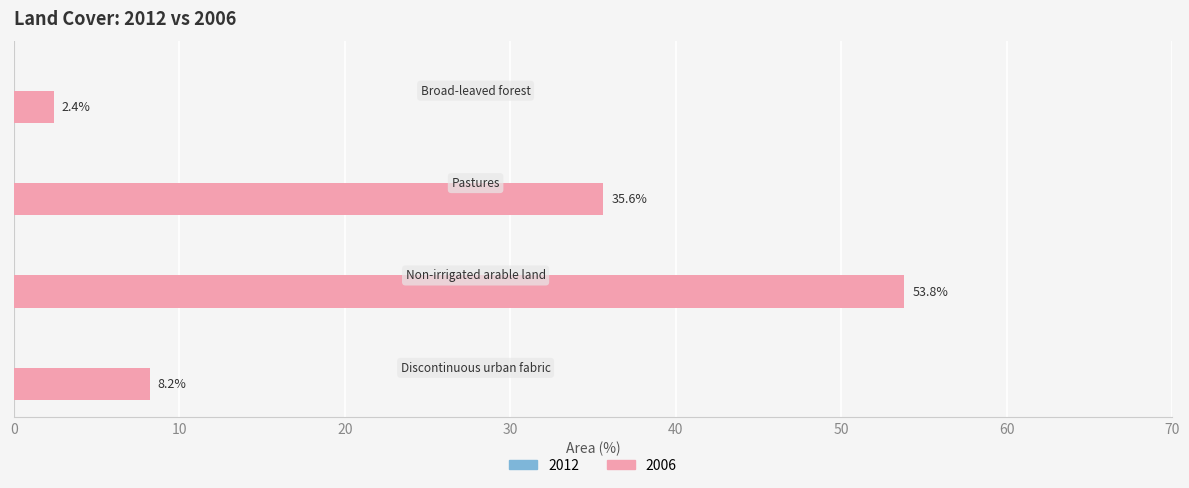

How many distinct data groups are displayed?

1